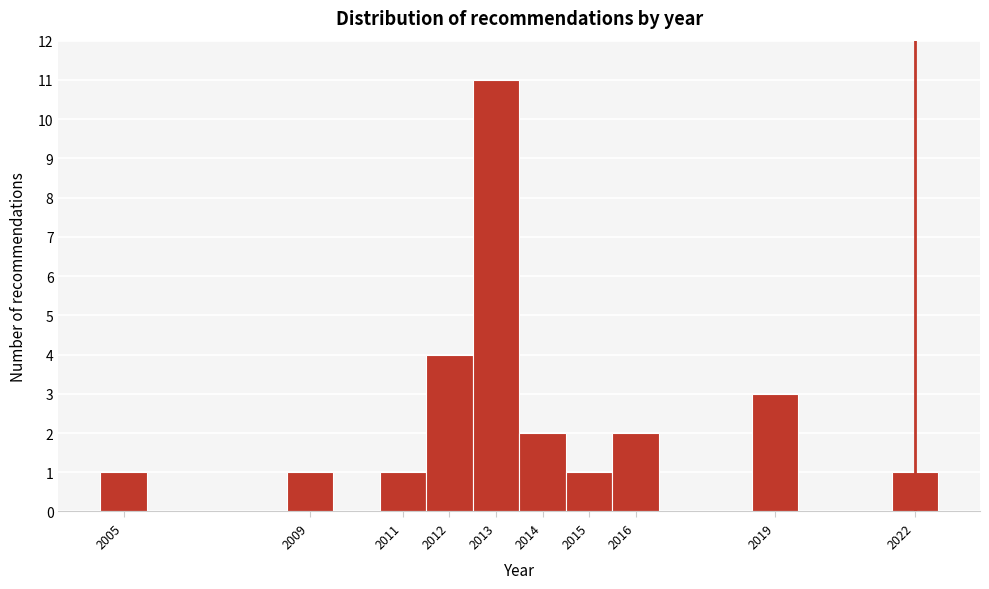

Over which range of the x-axis is the bar tallest?

2012.5 to 2013.5